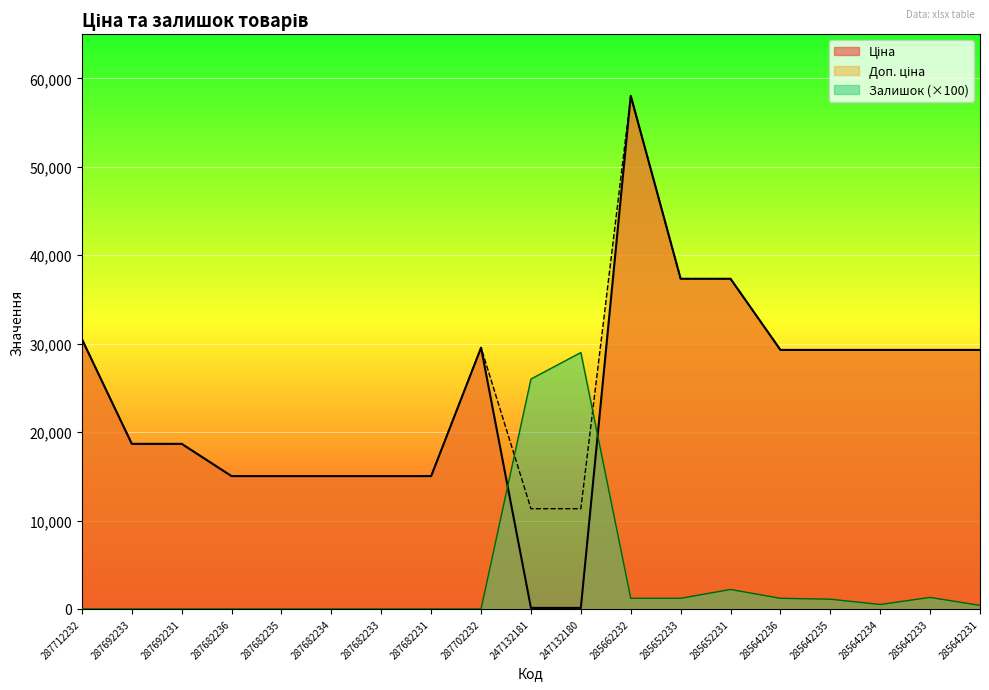

What is the label of the 15th point from the right?

287682235